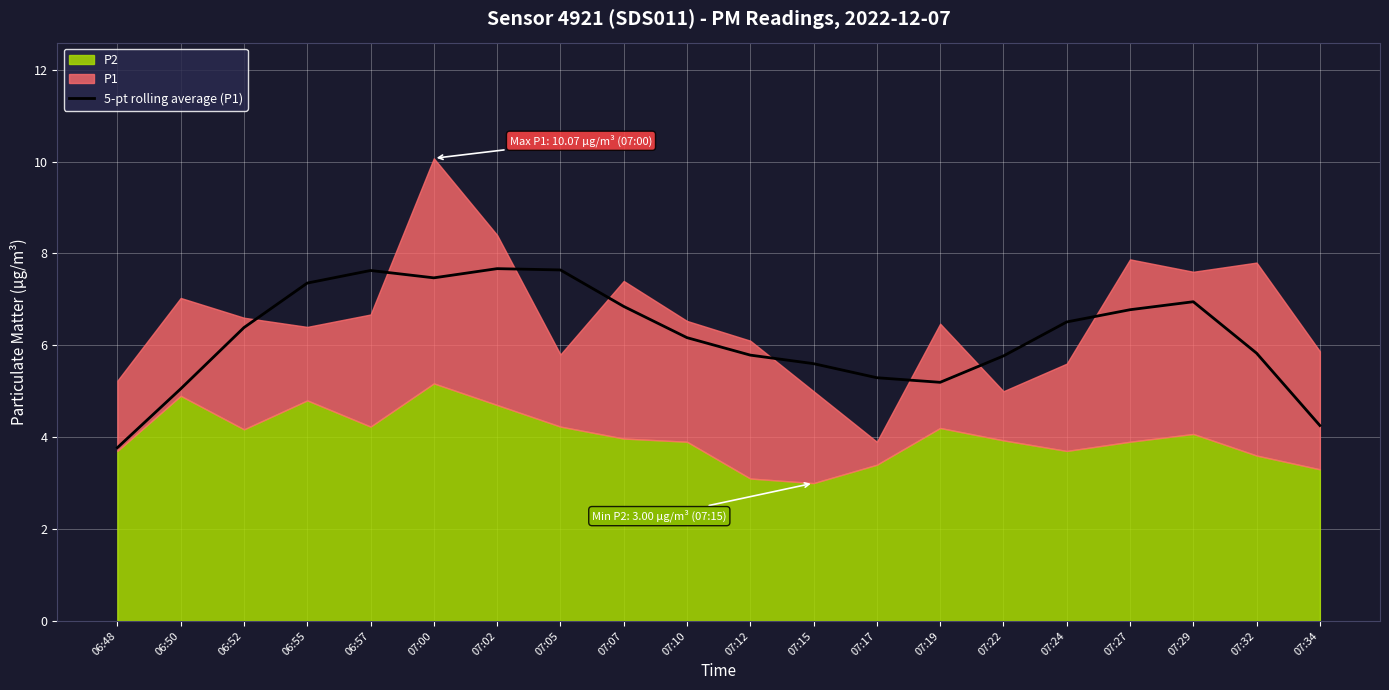

What position from the left is 06:55?

4